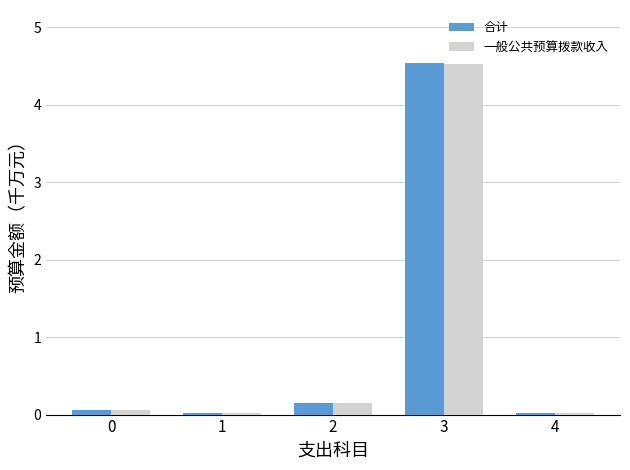

How many bars are there in total?

10